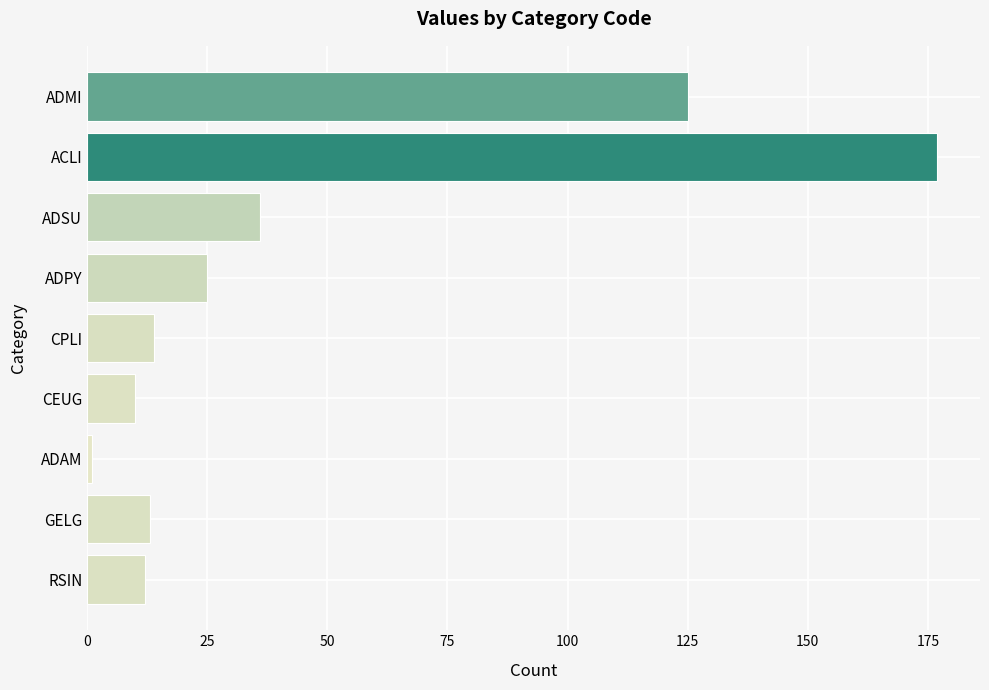

What is the greatest value displayed?

177